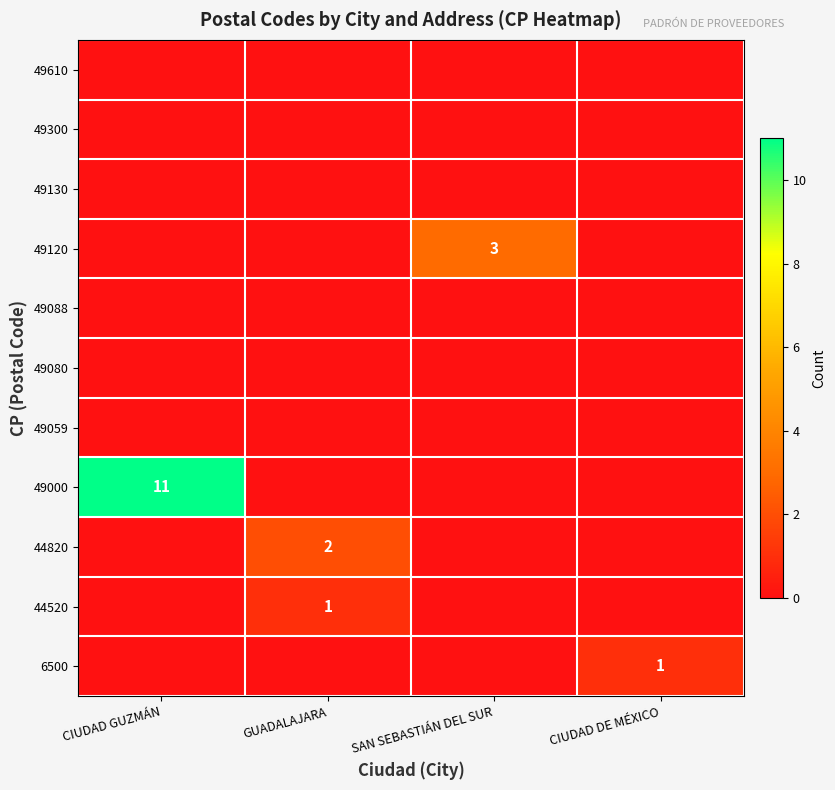

The value of 49300 at SAN SEBASTIÁN DEL SUR is 0. True or false?

True